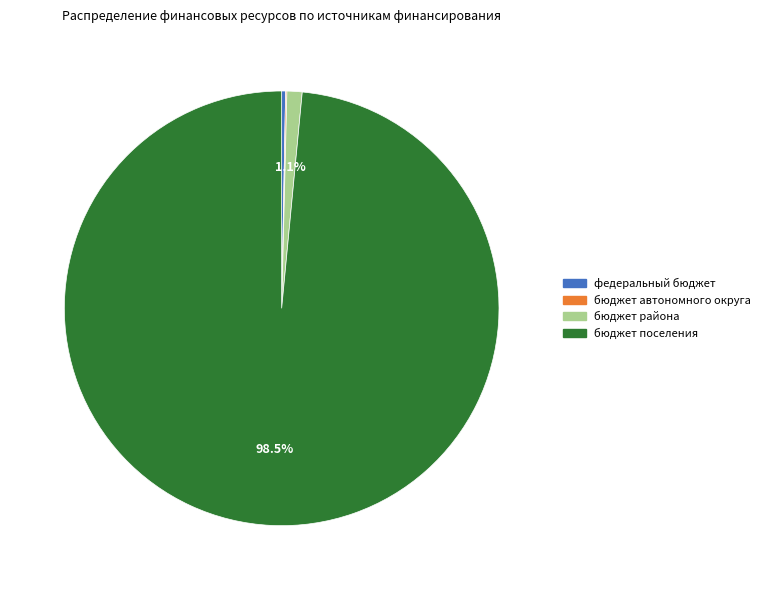

Which category has the biggest portion of the pie?

бюджет поселения